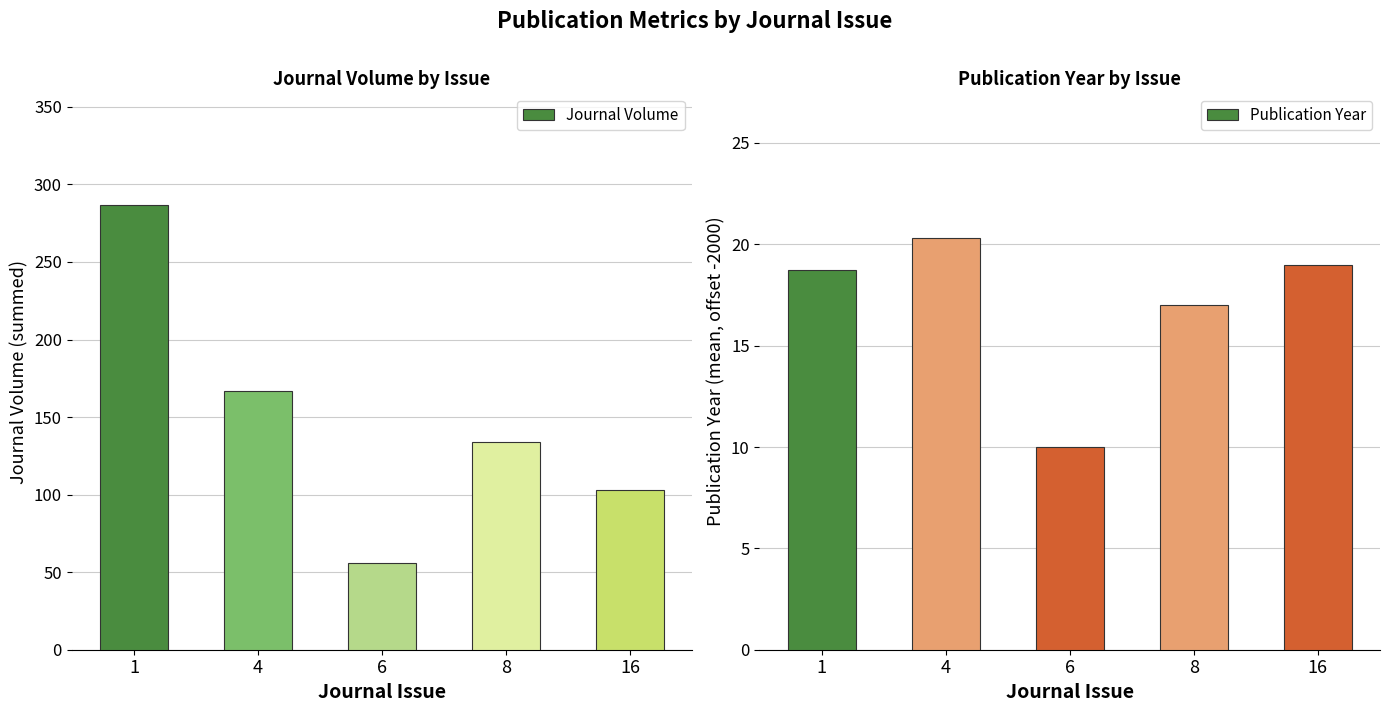

Reading right to left, extract all data points from this chart.

Journal Volume: 16=103.0	8=134.0	6=56.0	4=167.0	1=287.0
Publication Year: 16=19.0	8=17.0	6=10.0	4=20.3	1=18.7